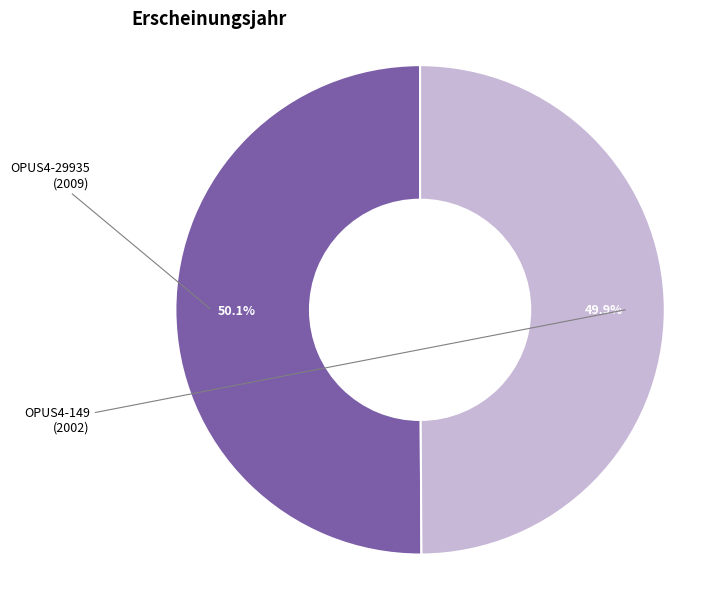

How many slices are in this pie chart?

2